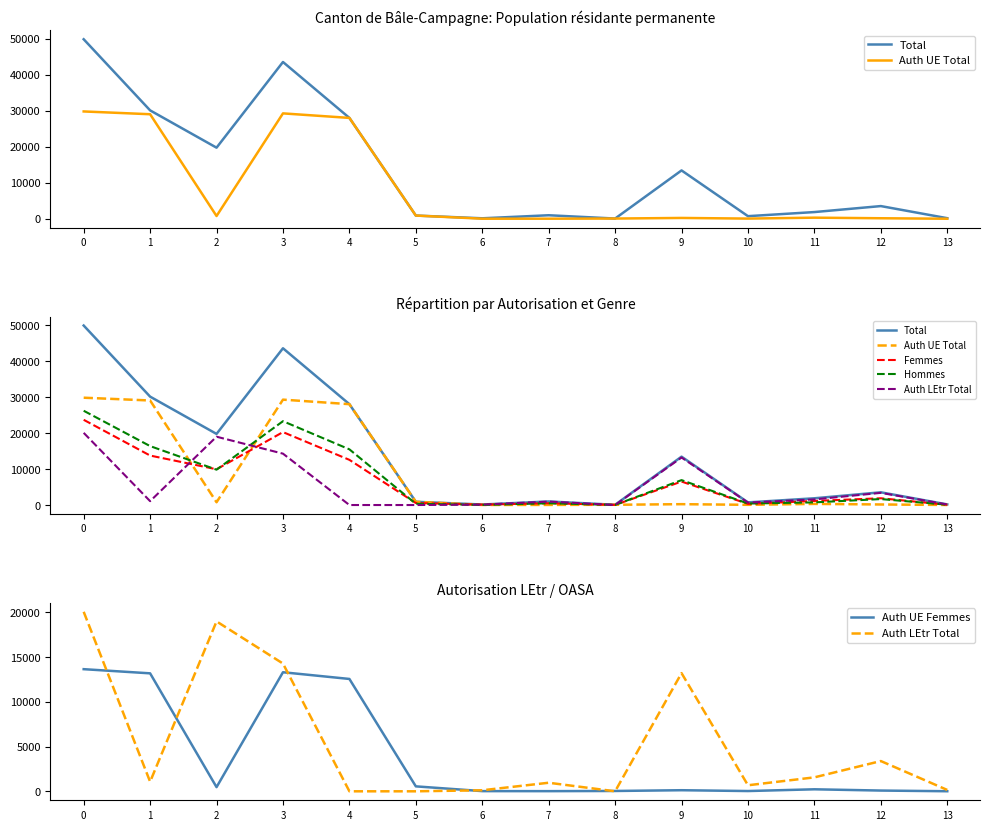

At which label does Hommes reach its minimum?

6